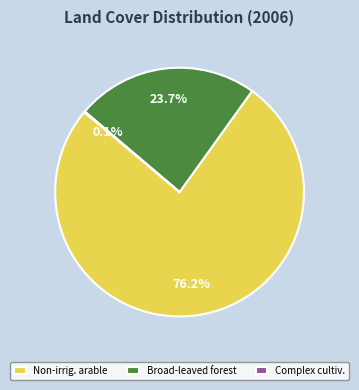

How much of the chart is everything except Broad-leaved forest?

76.3%